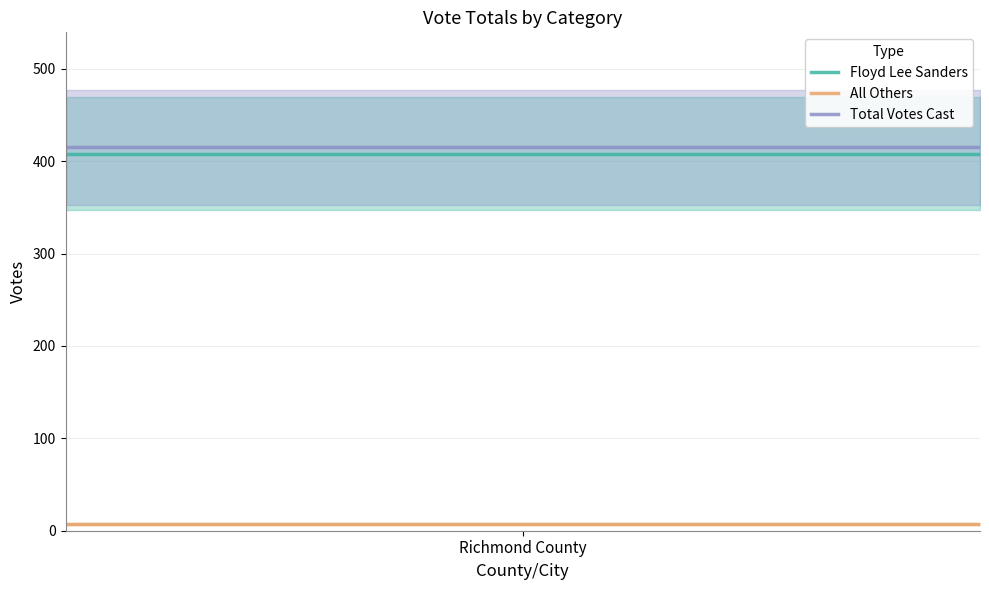

What is the maximum value shown in the chart?

415